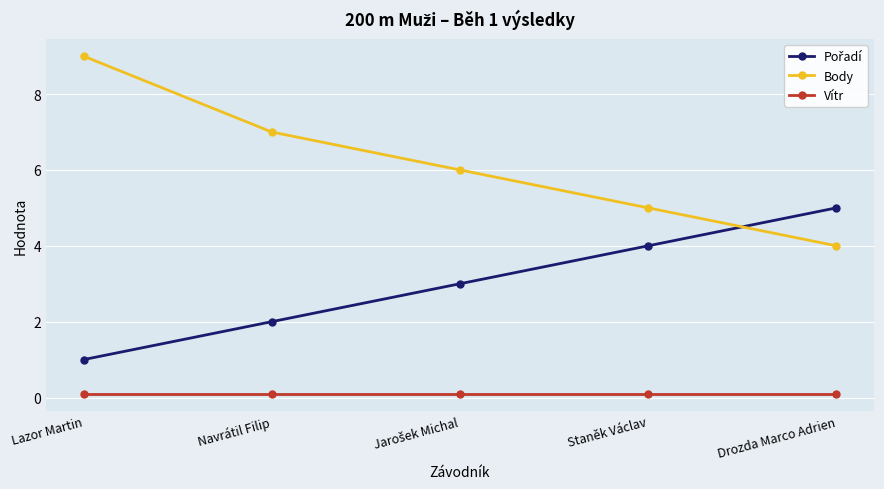

The value of Body at Drozda Marco Adrien is 4.0. True or false?

True